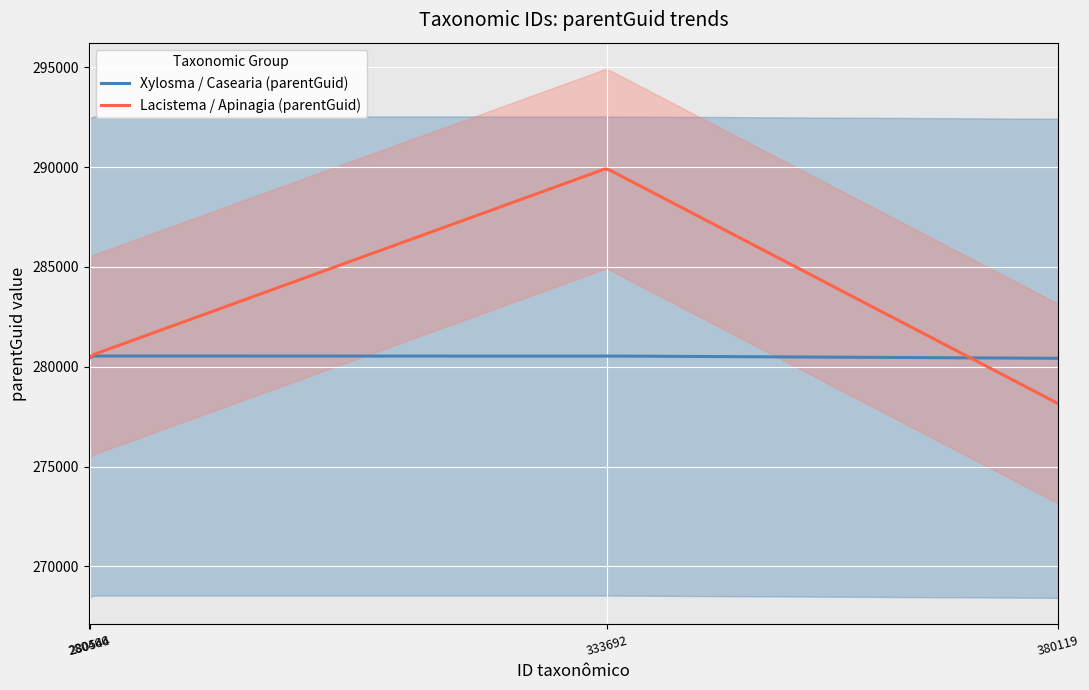

What is the minimum value for Lacistema / Apinagia (parentGuid)?

278156.0